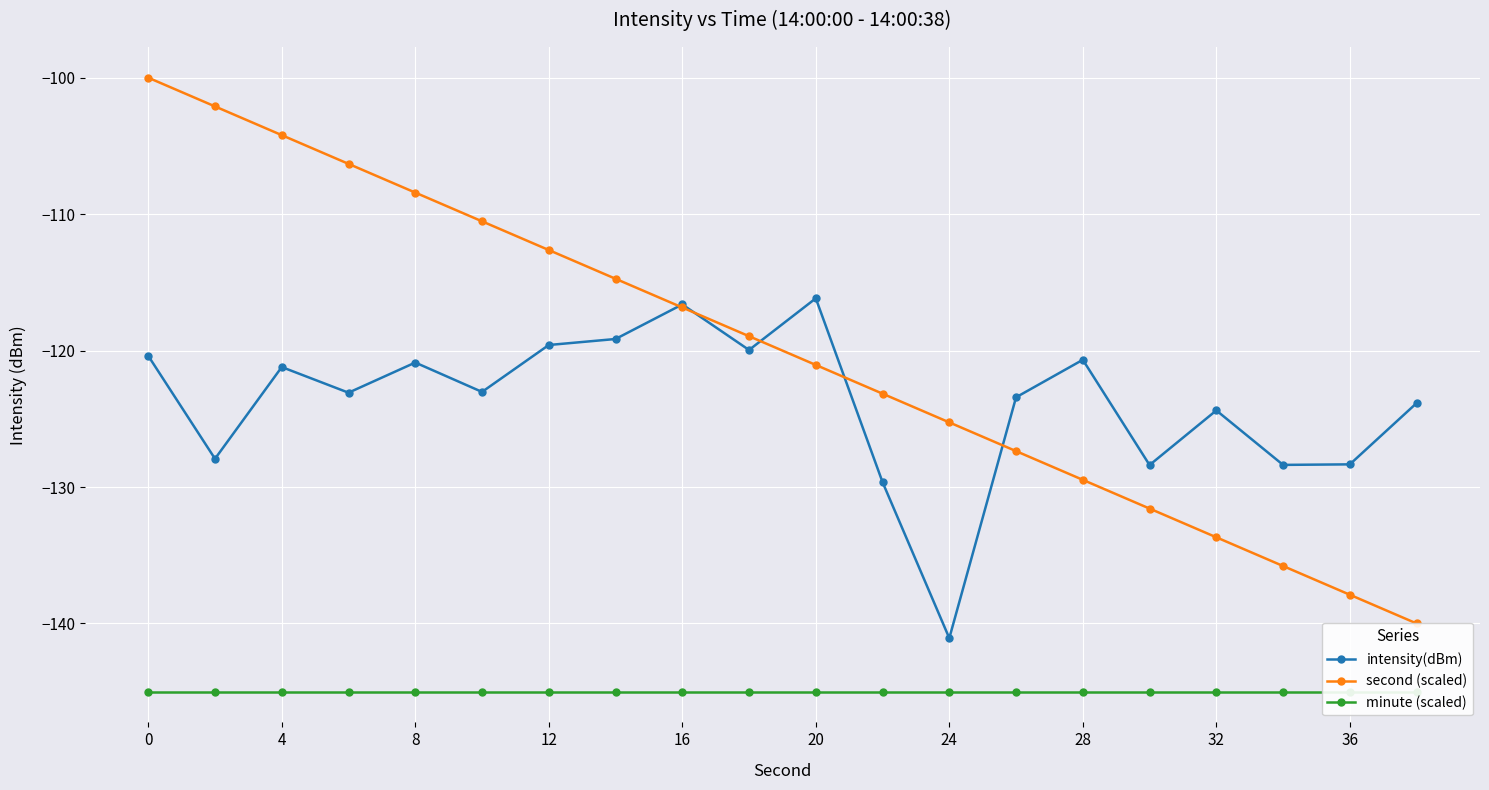

What is the difference between the intensity(dBm) values at 12 and 36?

8.7